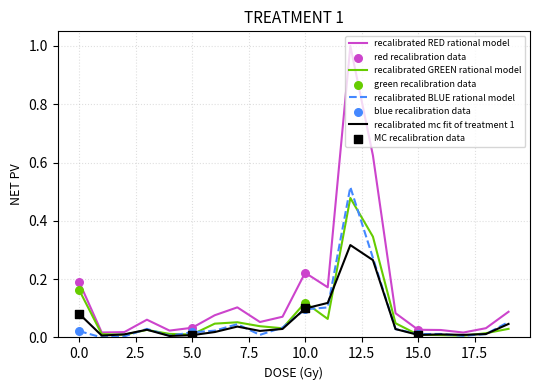

Which series has the largest range (max minus min)?

recalibrated RED rational model